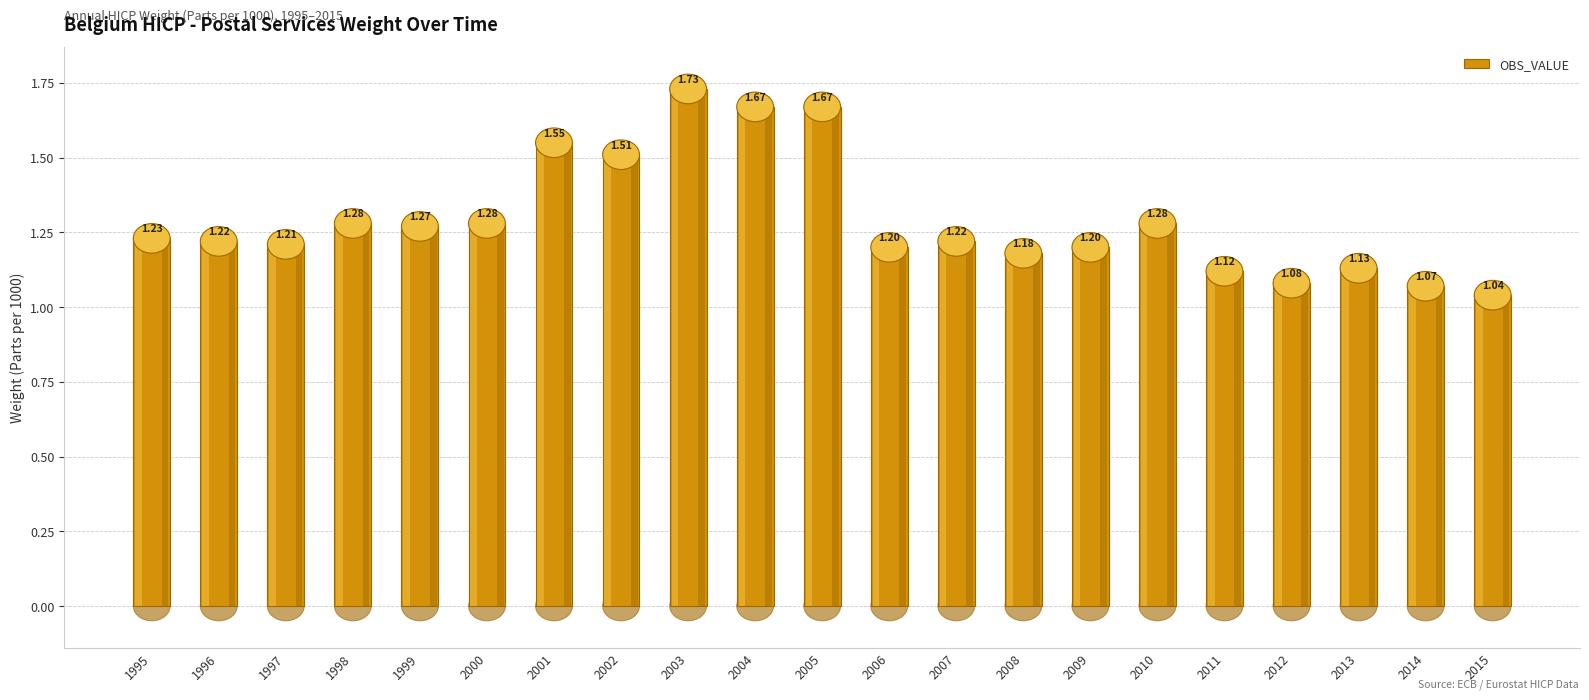

What is the difference between the maximum and second lowest values?

0.7